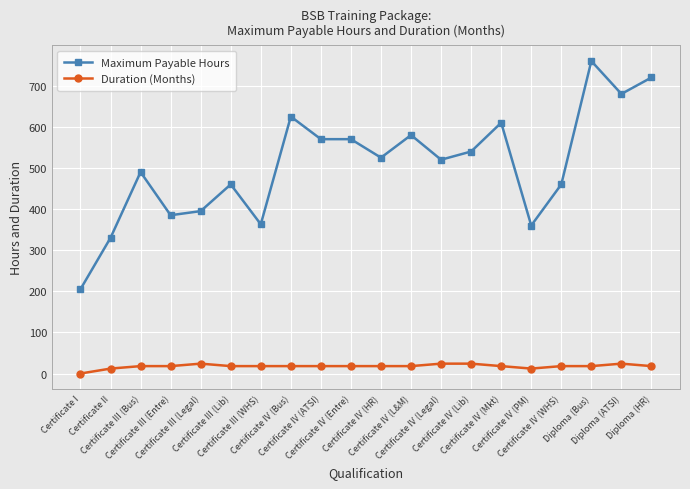

What is the value of the Maximum Payable Hours point at the 5th from the left?

395